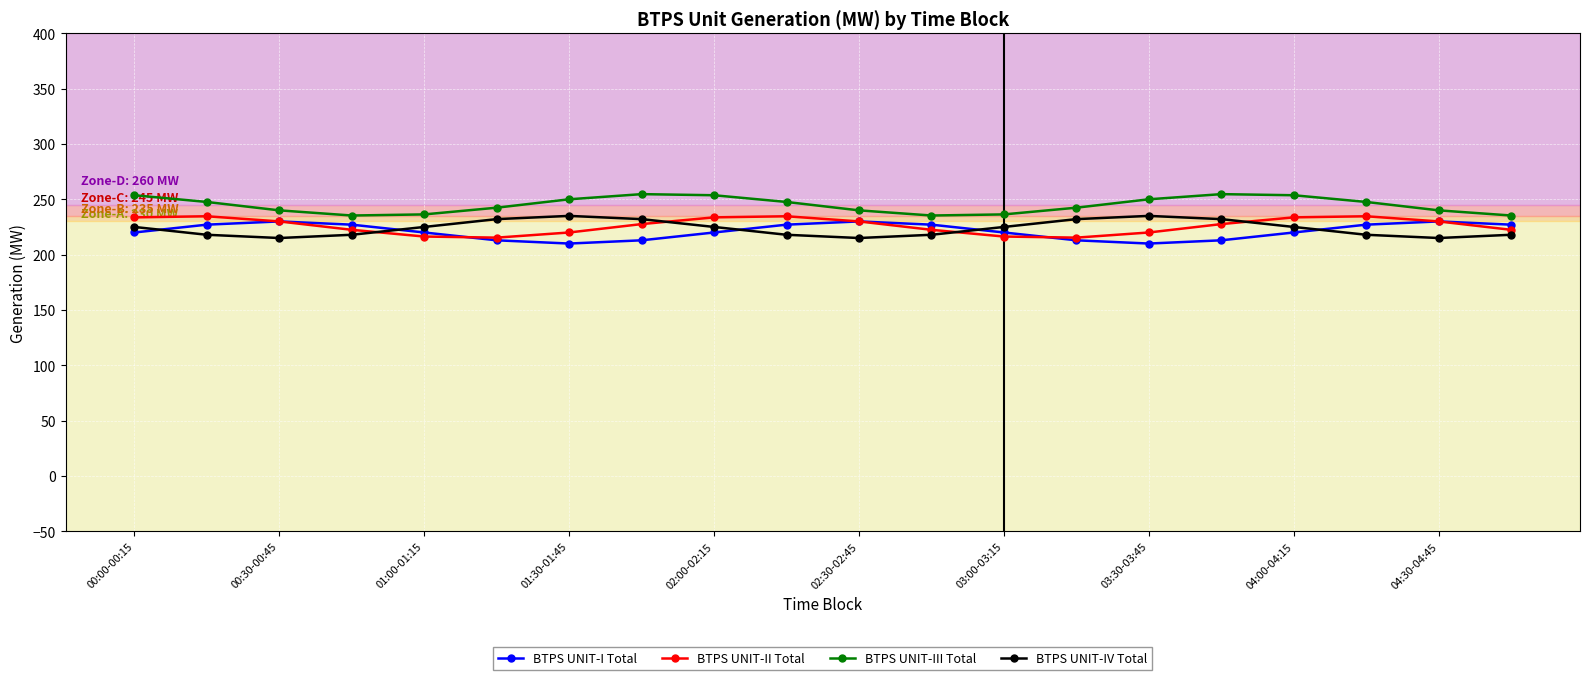

Which series has the largest total across all categories?

BTPS UNIT-III Total